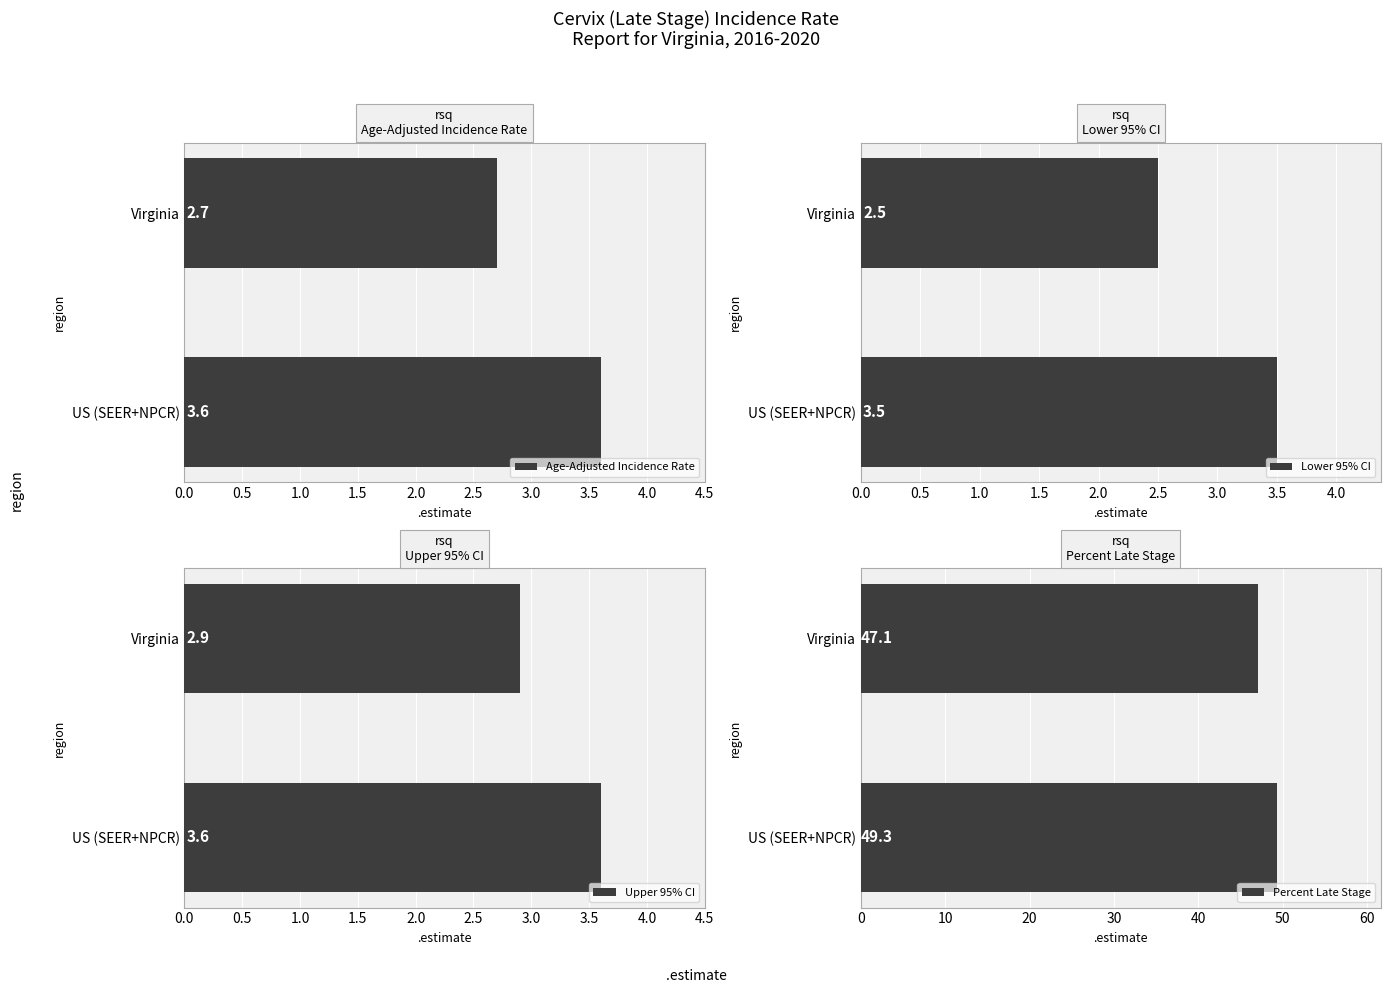

Reading left to right, transcribe all the data shown in this chart.

Age-Adjusted Incidence Rate: 0.0=2.7	0.5=3.6
Lower 95% CI: 0.0=2.5	0.5=3.5
Upper 95% CI: 0.0=2.9	0.5=3.6
Percent Late Stage: 0.0=47.1	0.5=49.3